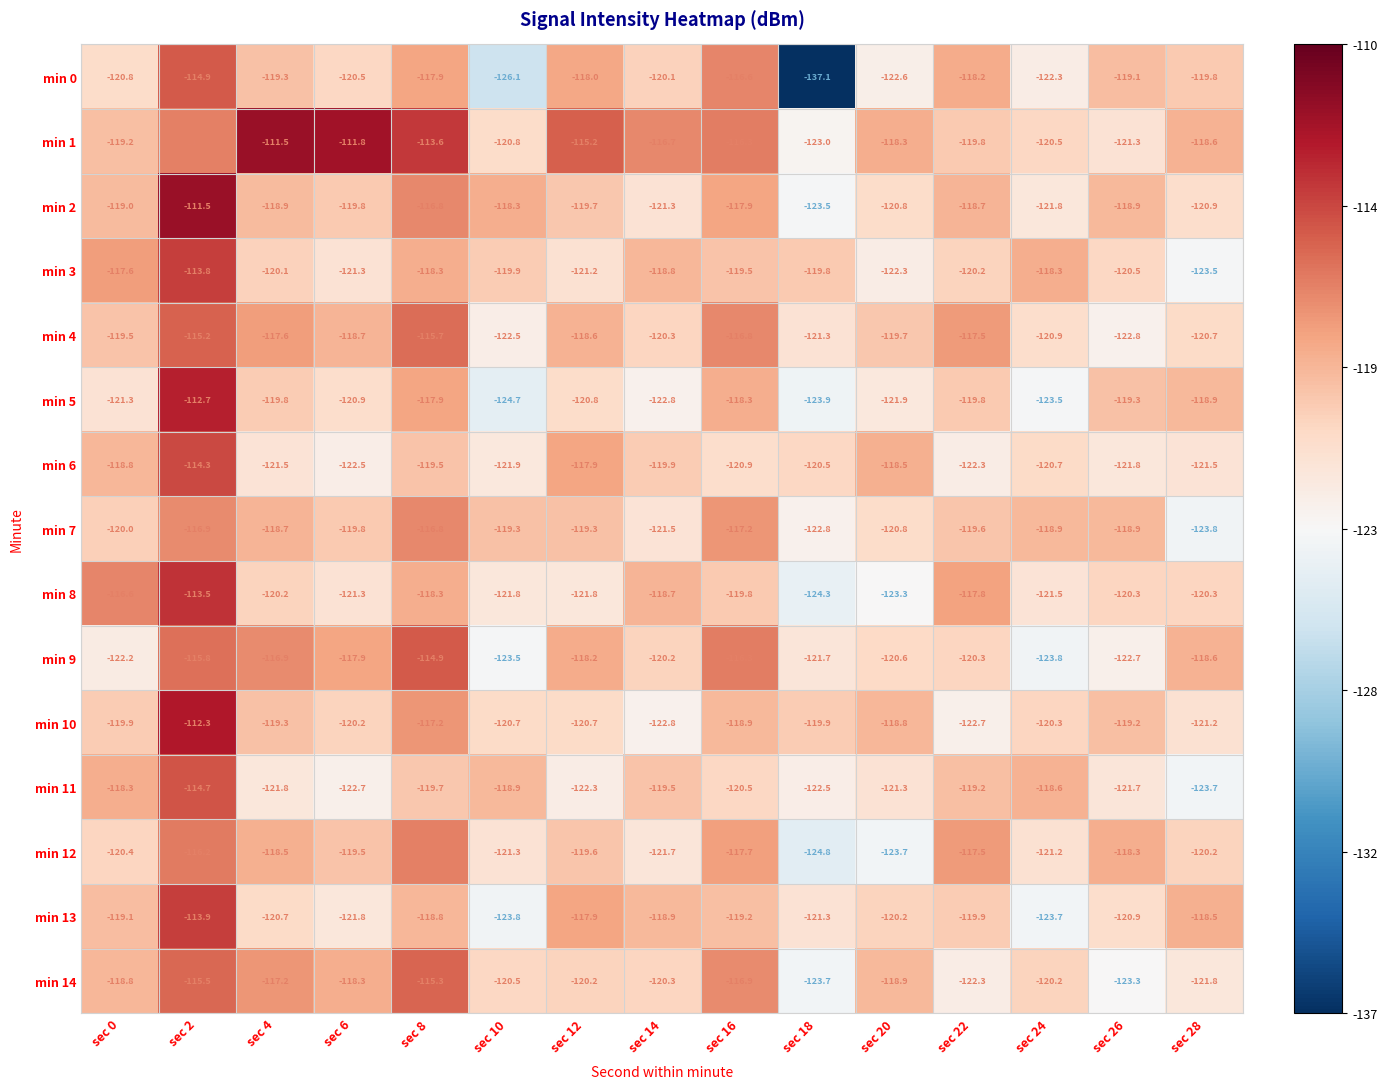

What is the difference between the min 13 values at sec 26 and sec 22?

1.0